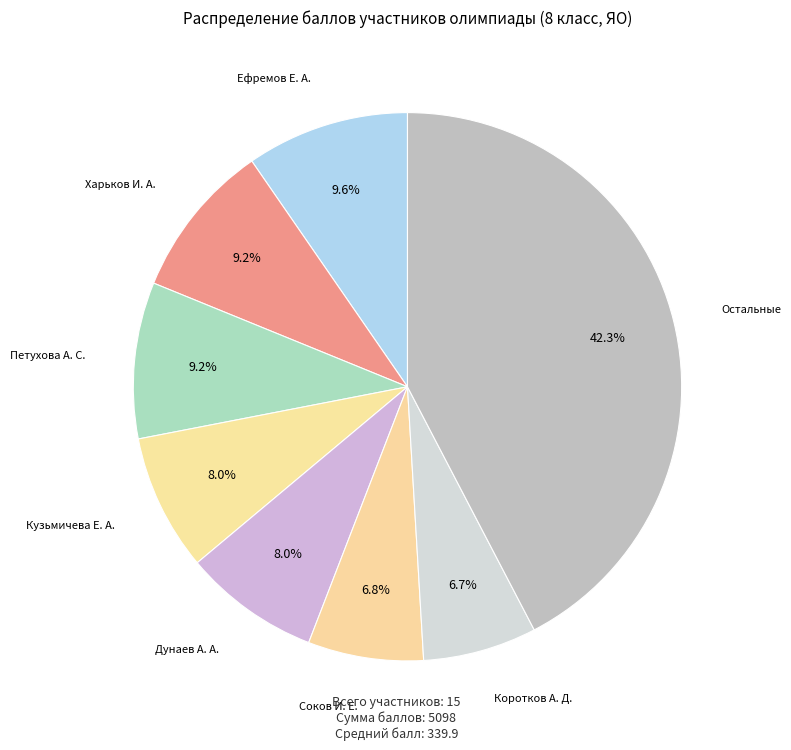

How many segments does this pie chart have?

8